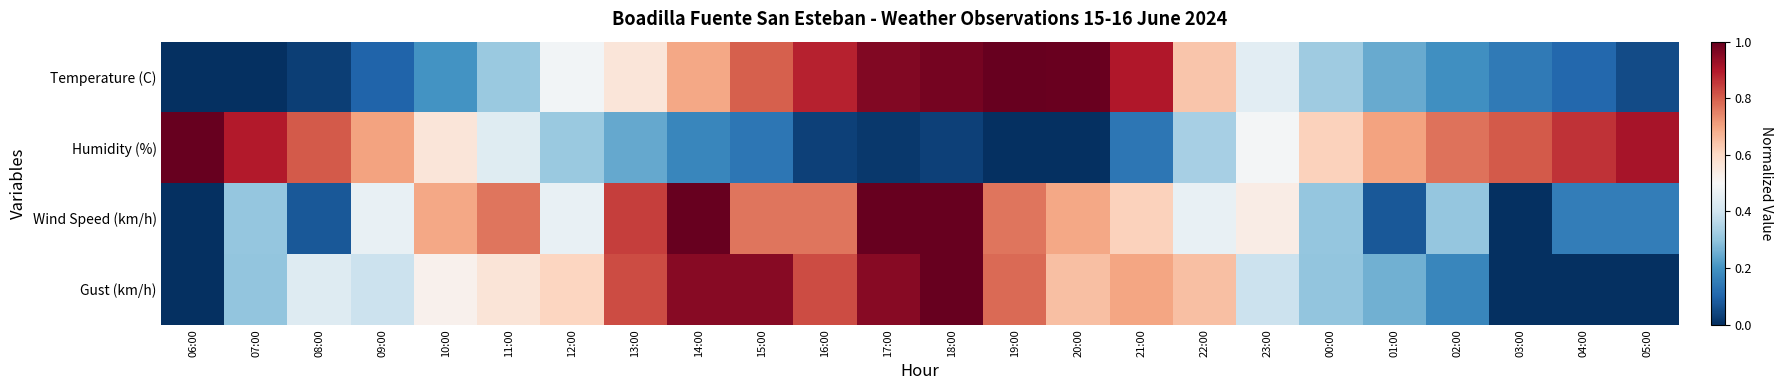

How many series are shown in this chart?

4